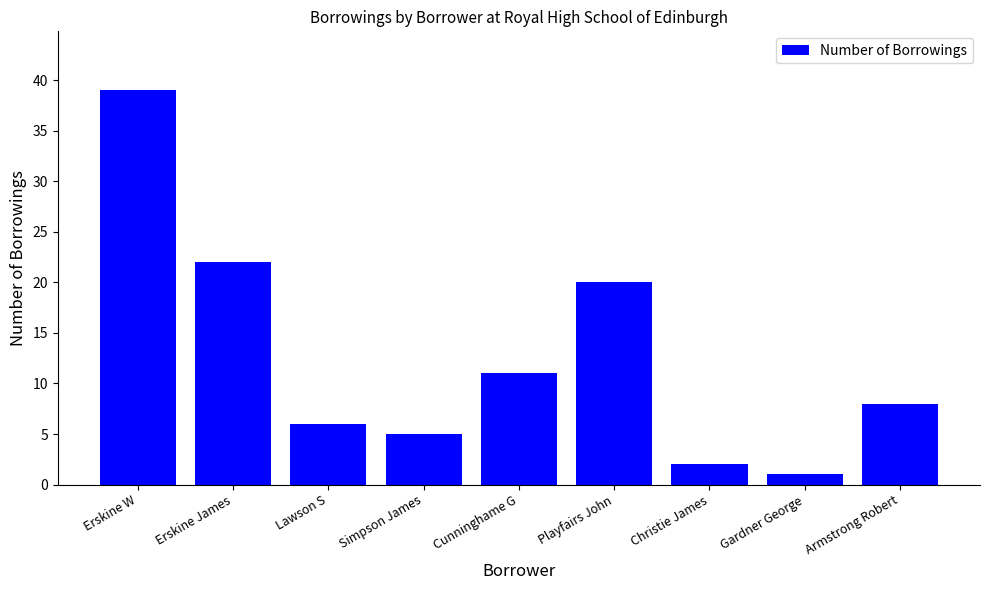

What is the difference between the second highest and second lowest values?

20